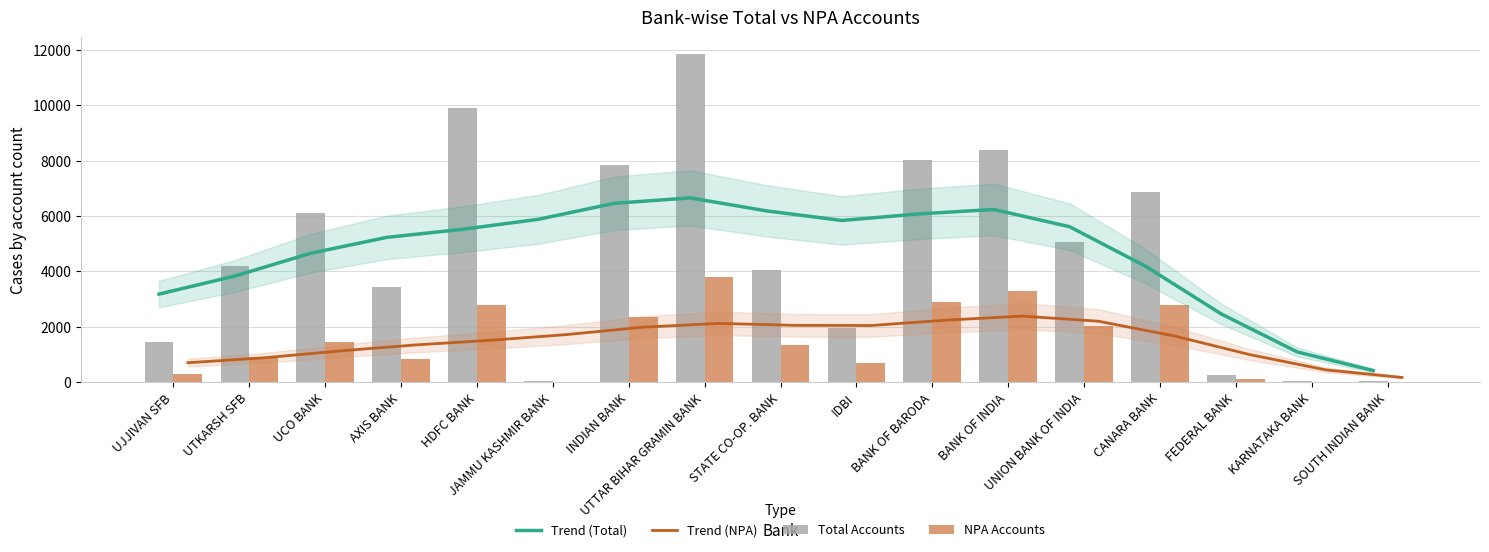

Between IDBI and STATE CO-OP. BANK, which is larger?

STATE CO-OP. BANK